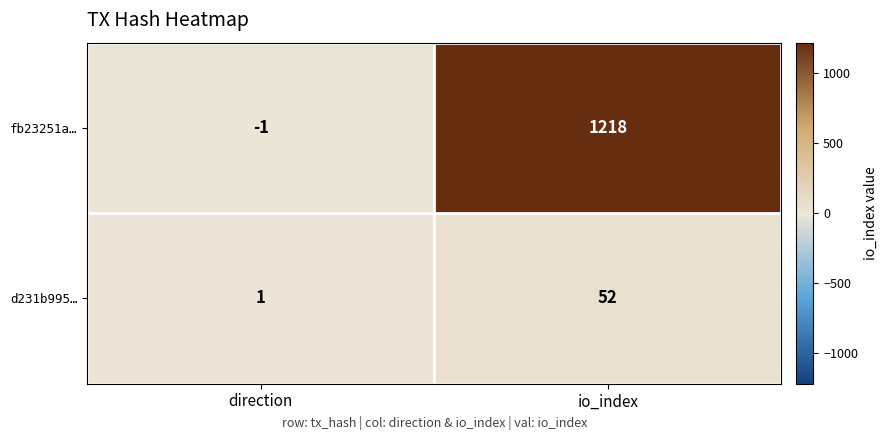

How many distinct data groups are displayed?

2